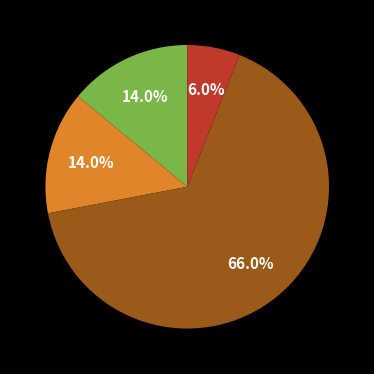

Does any single category account for the majority?

Yes